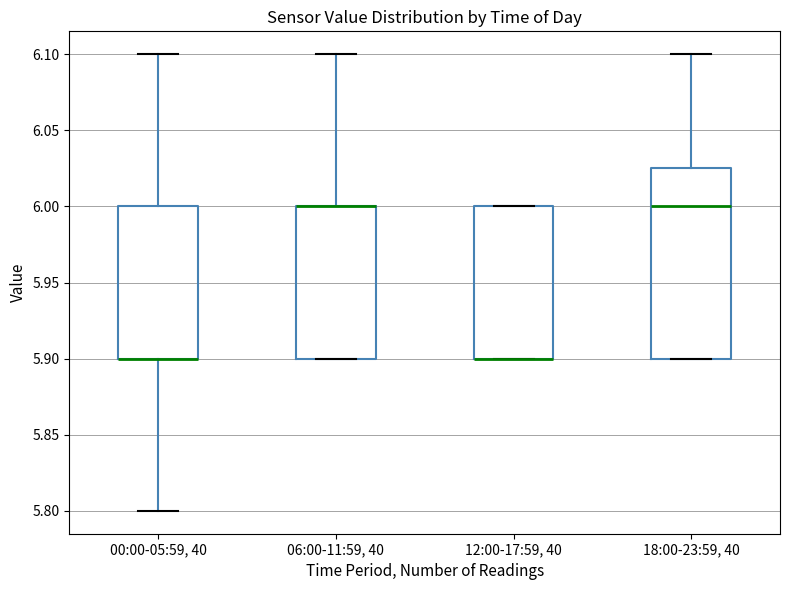

Where does the lower whisker of the box for 00:00-05:59, 40 end on the y-axis? The values are not printed on the chart, so give them approximately, as read against the axis.

5.800